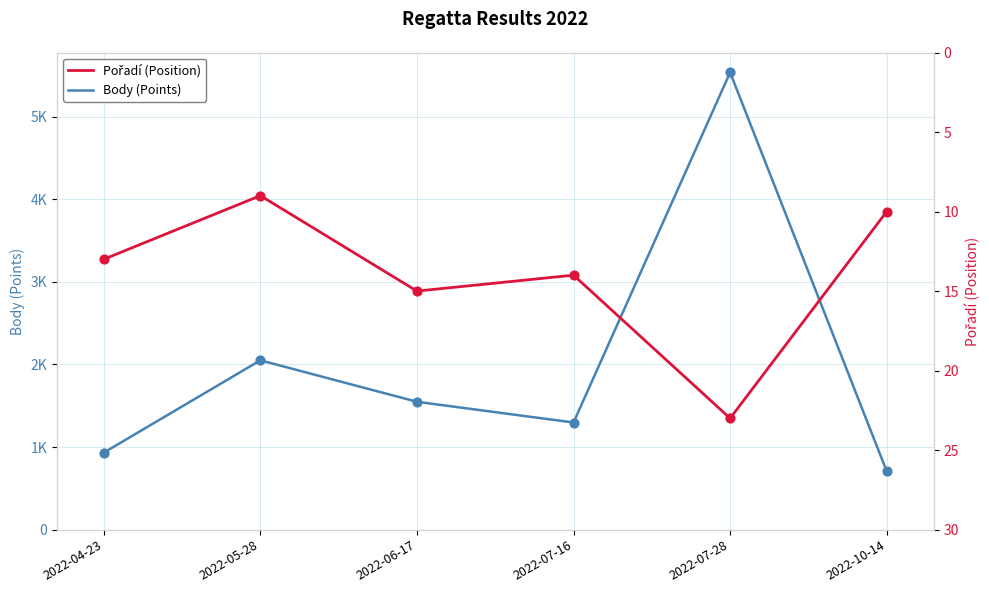

Which series has the widest spread of Y values?

Body (Points)